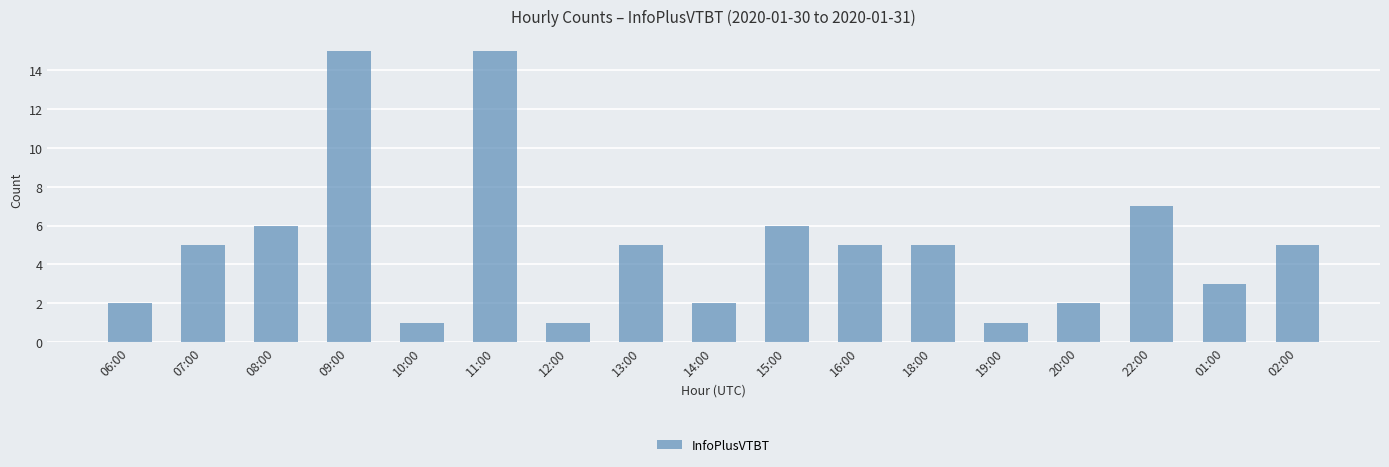

What is the label of the 3rd bar from the right?

22:00